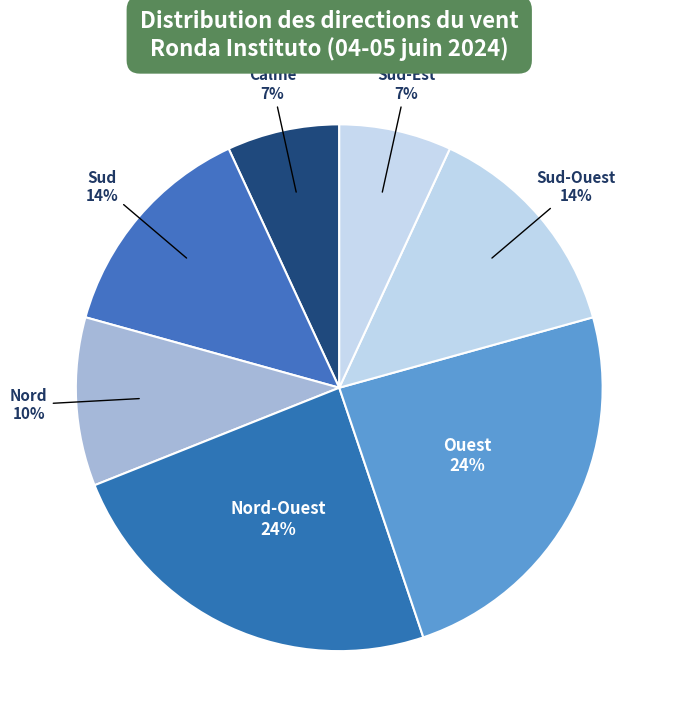

Is Sud-Est the majority of the pie?

No